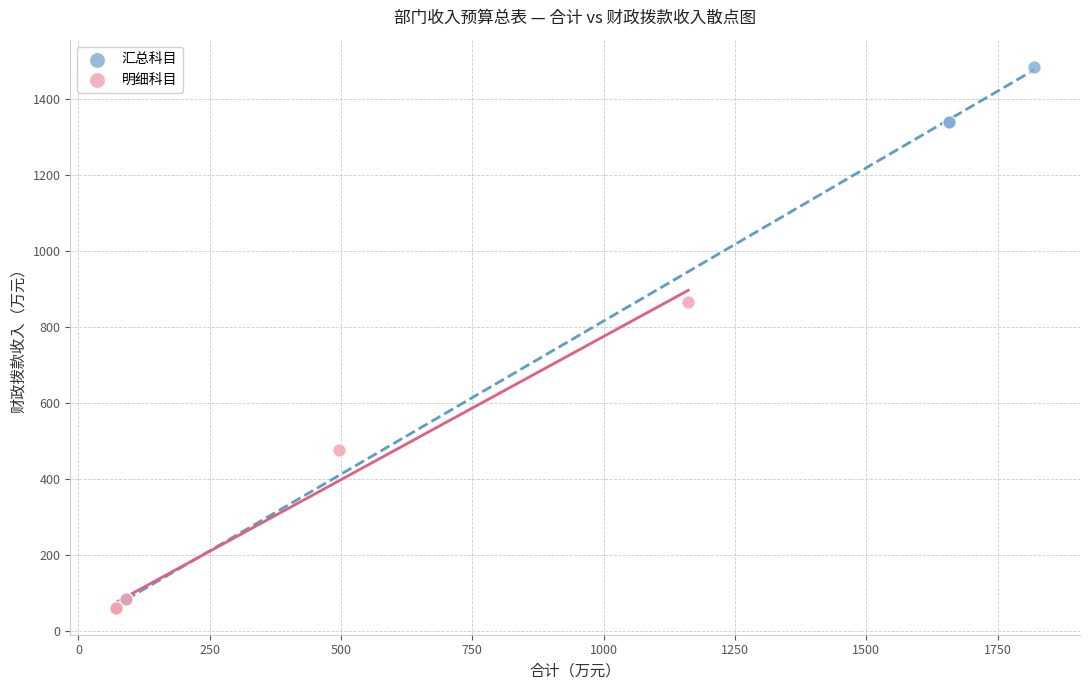

Which series reaches the maximum Y coordinate?

汇总科目